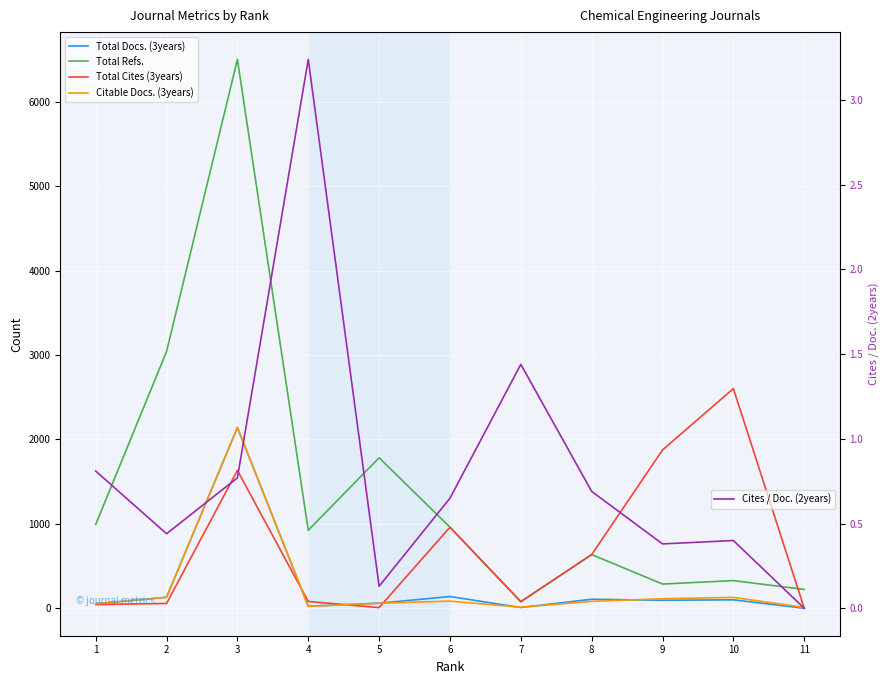

True or false: Citable Docs. (3years) has more than 2 interior local peaks.

True